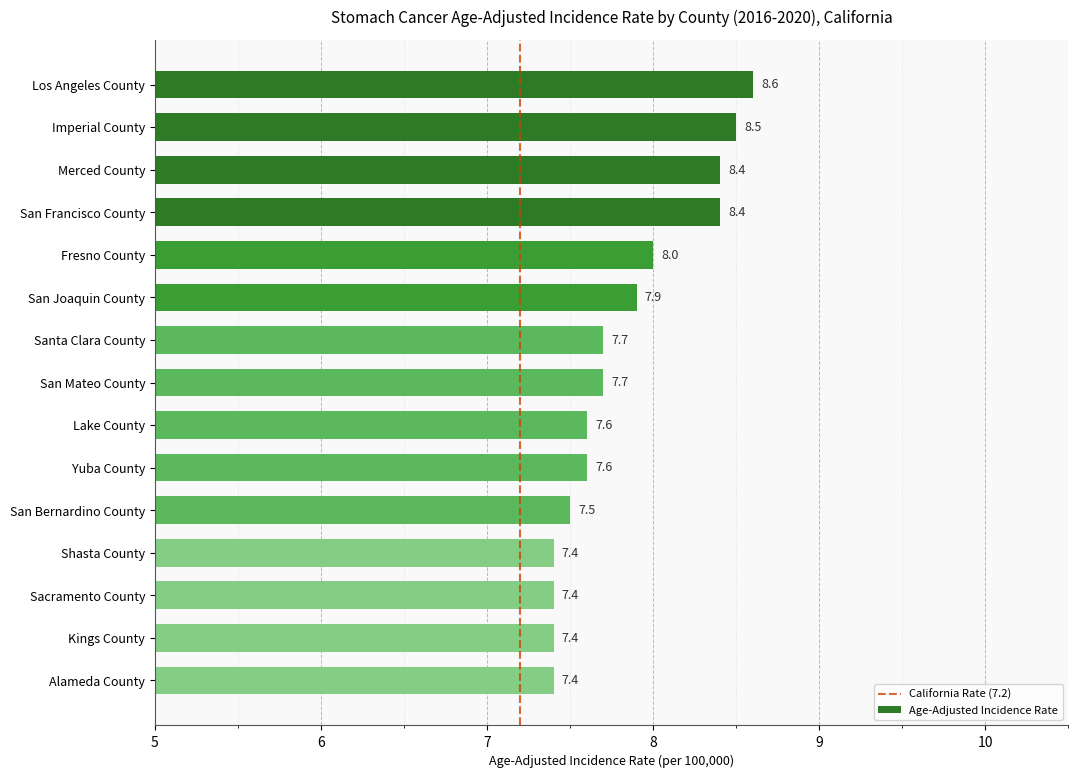

Are the bars horizontal?

Yes